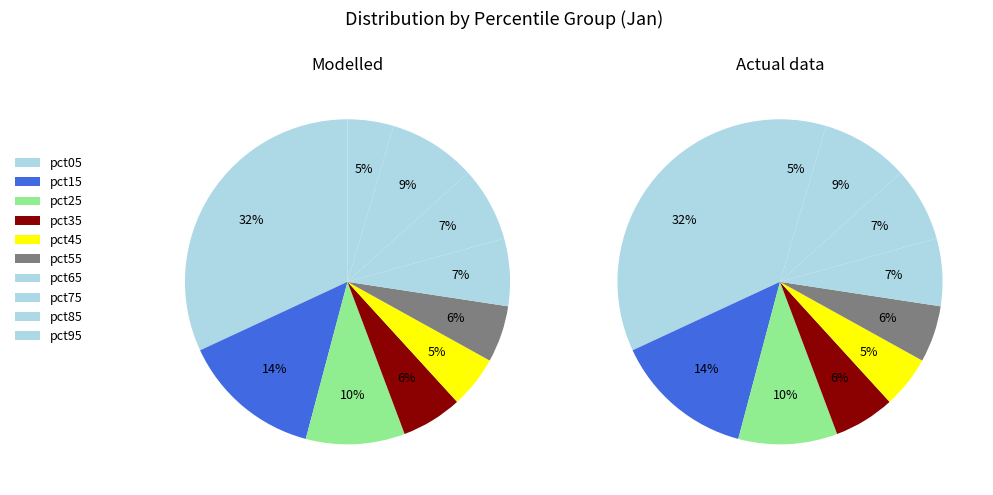

Count the number of slices in the pie.

10